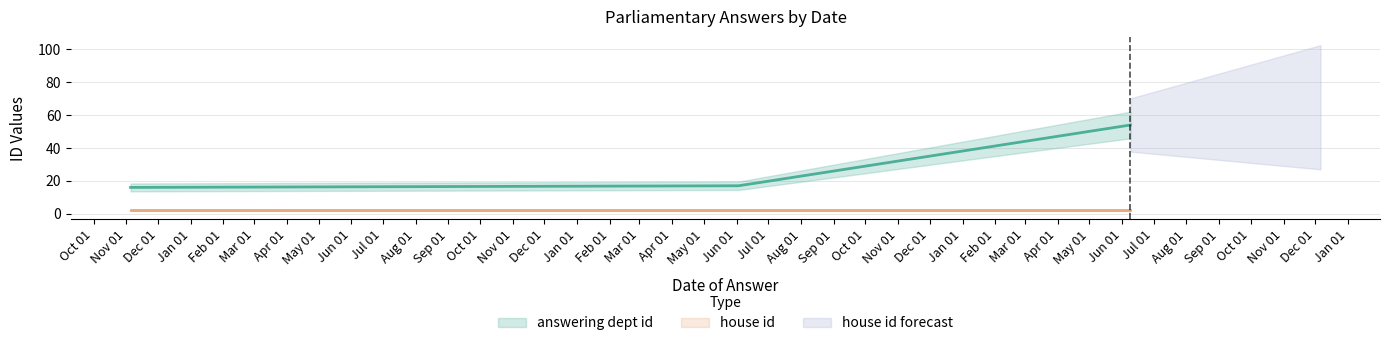

What is the difference between the second highest and minimum values in the answering dept id series?

1